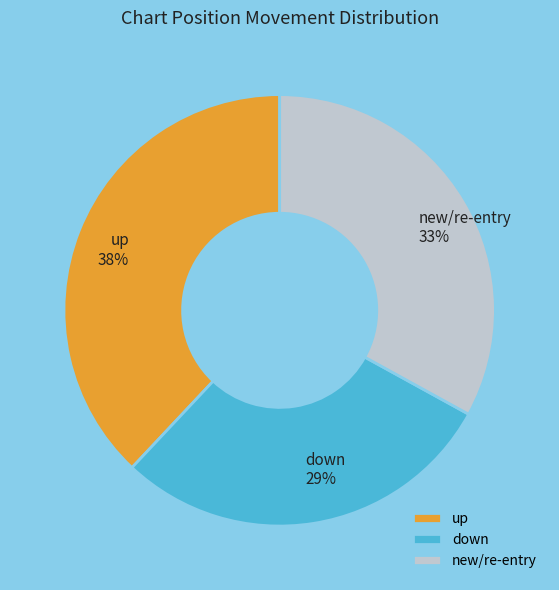

Do new/re-entry and down together represent more than half of the pie?

Yes